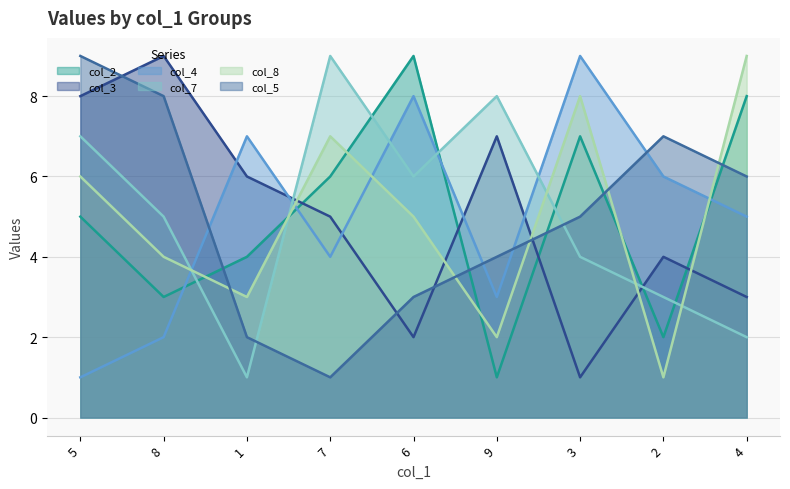

Rank the series at 9 from highest to lowest value.

col_7, col_3, col_5, col_4, col_8, col_2